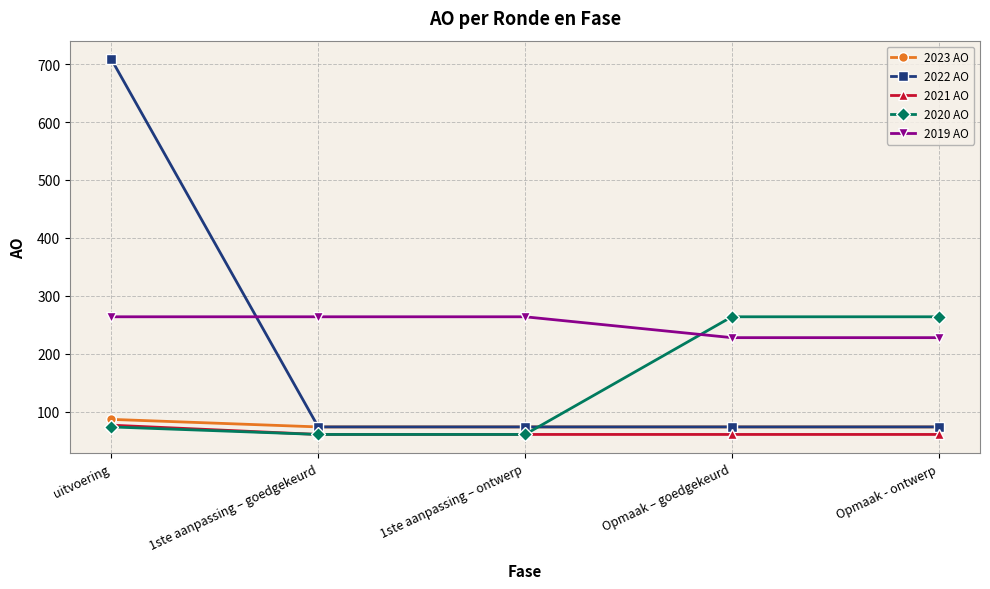

Reading left to right, what are all the values shown in this chart?

2023 AO: 87	74	74	74	74
2022 AO: 708	74	74	74	74
2021 AO: 77	61	61	61	61
2020 AO: 74	61	61	264	264
2019 AO: 264	264	264	228	228